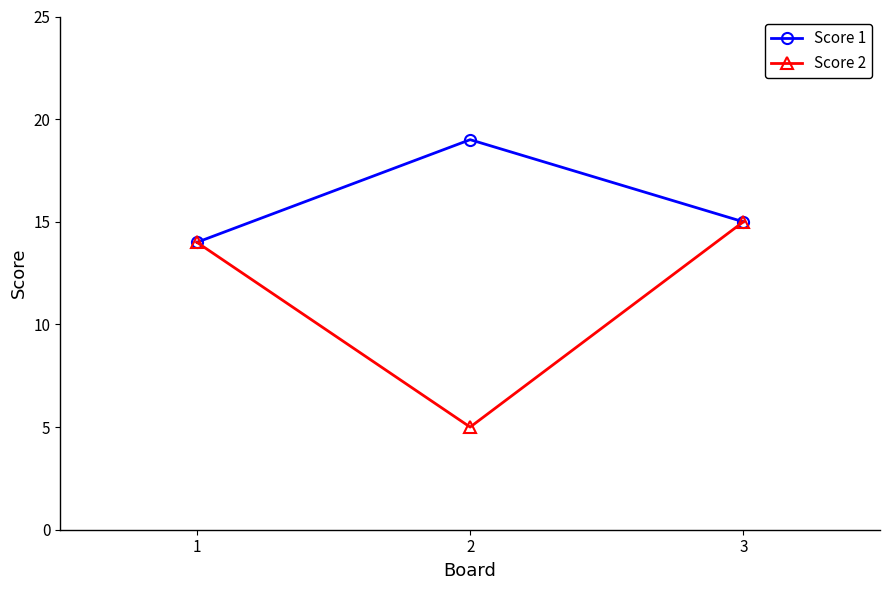

Is the value of Score 2 at 2 greater than the value of Score 1 at 2?

No